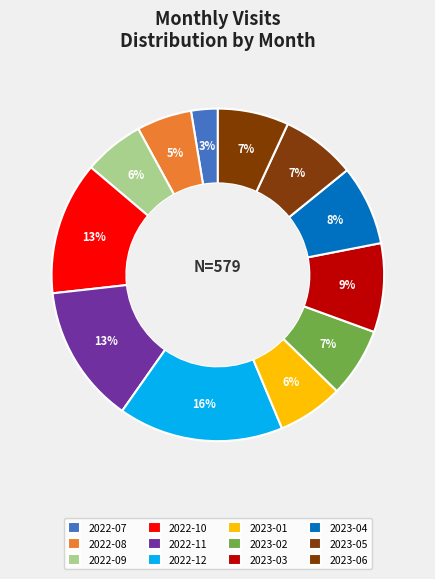

Count the number of slices in the pie.

12